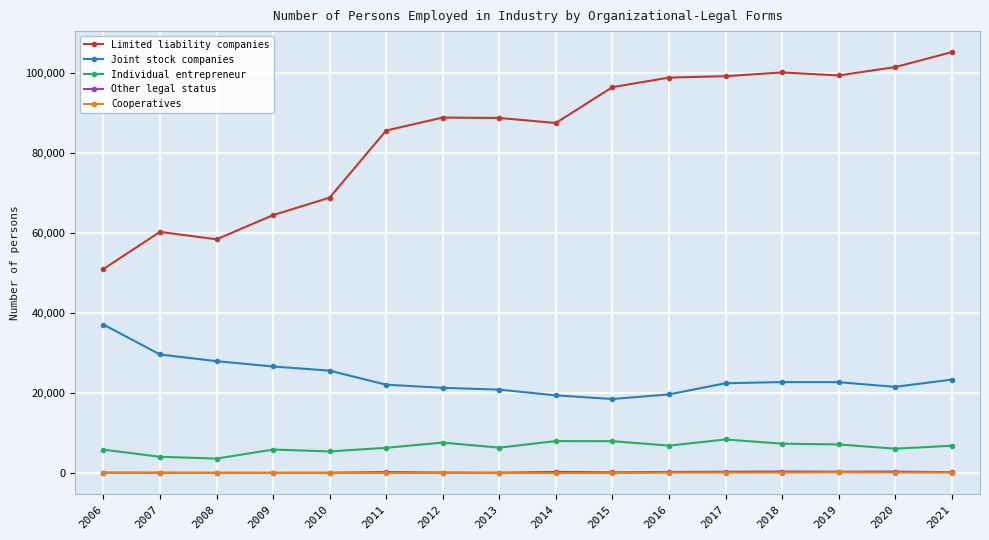

True or false: Other legal status has more than 1 interior local peaks.

True